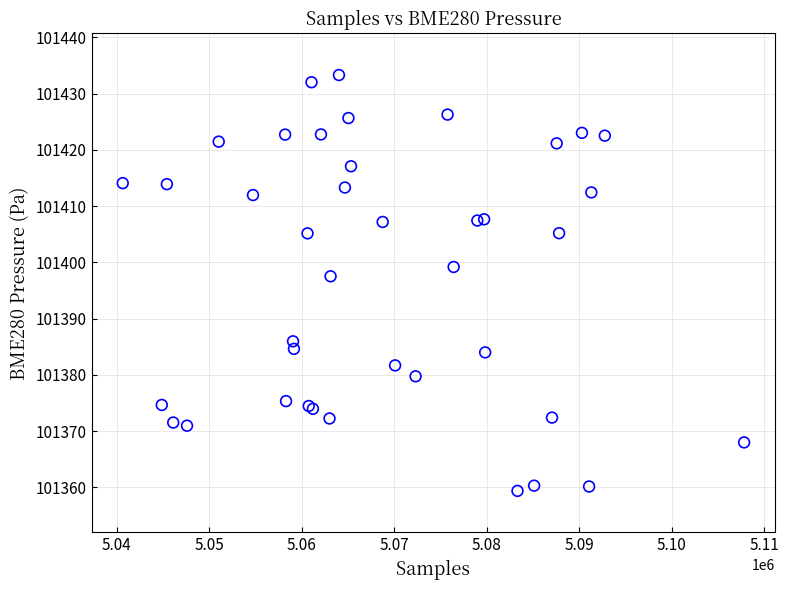

What Y value in the scatter plot is closest to 101396?

101397.5